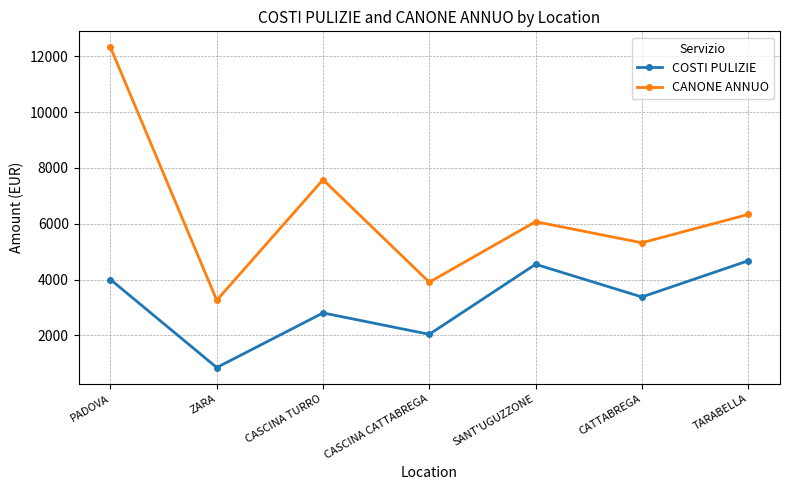

Reading left to right, what are all the values shown in this chart?

COSTI PULIZIE: 4003.8	851.8	2807.8	2042.1	4549.8	3379.5	4675.4
CANONE ANNUO: 12319.0	3261.2	7578.6	3908.1	6075.2	5320.0	6335.0